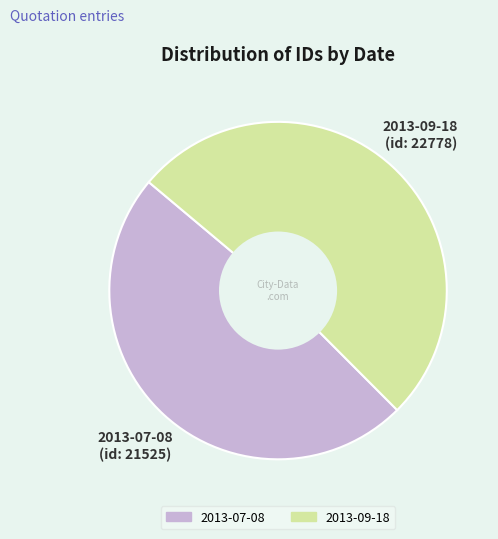

Which slice is the largest?

2013-09-18